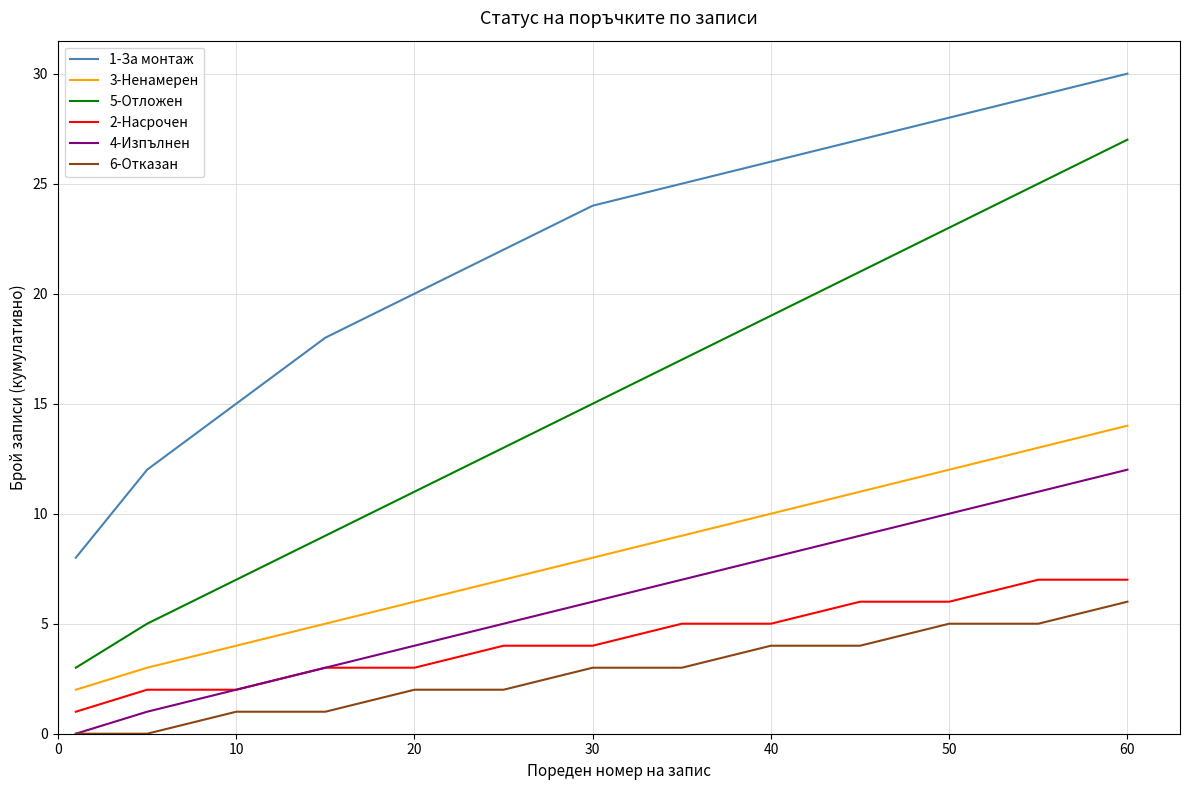

True or false: 6-Отказан and 3-Ненамерен cross at least once.

False